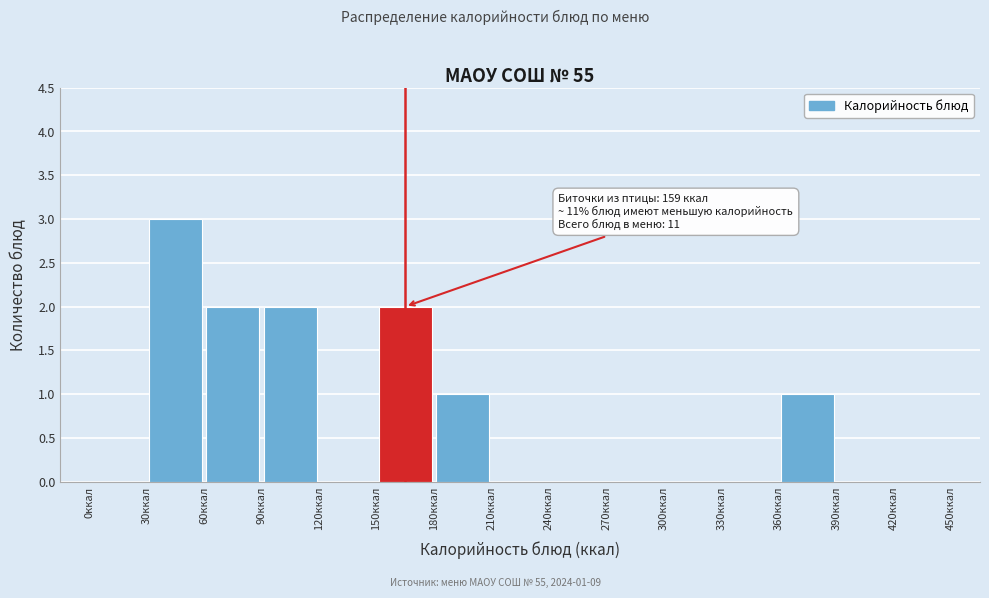

Over which range of the x-axis is the bar tallest?

30 to 60